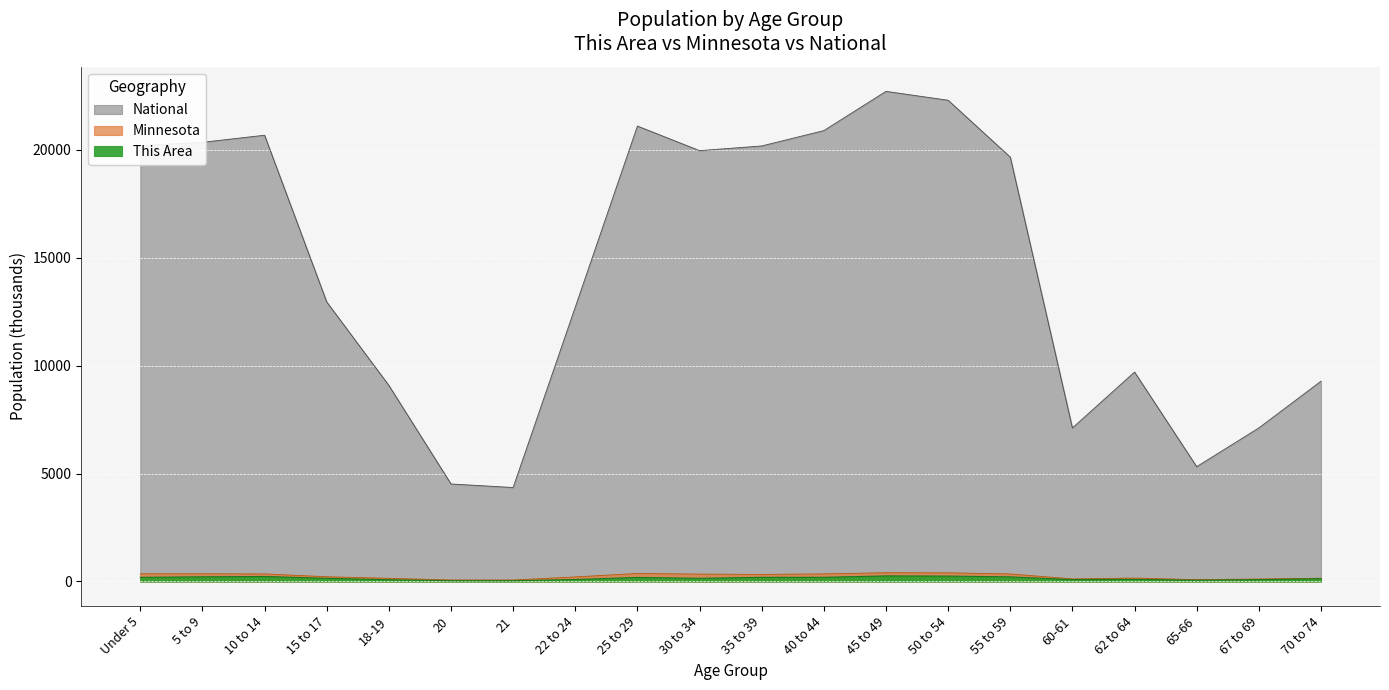

Where is the first local minimum for Minnesota?

21